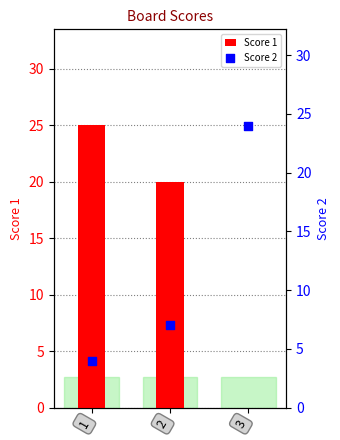

Which series reaches the minimum Y coordinate?

Score 1